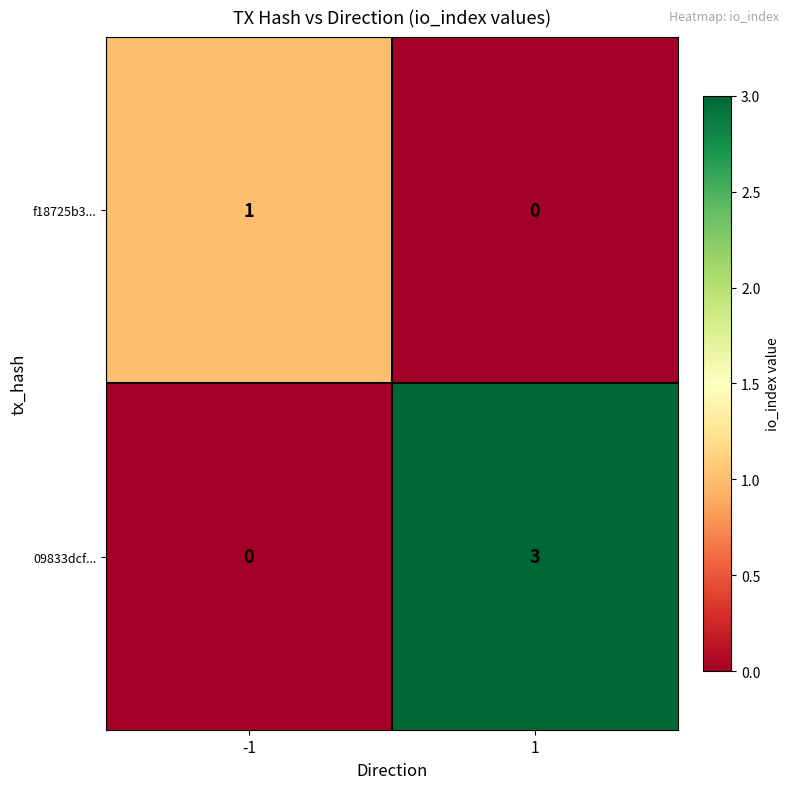

At which category is the sum across all series the highest?

1